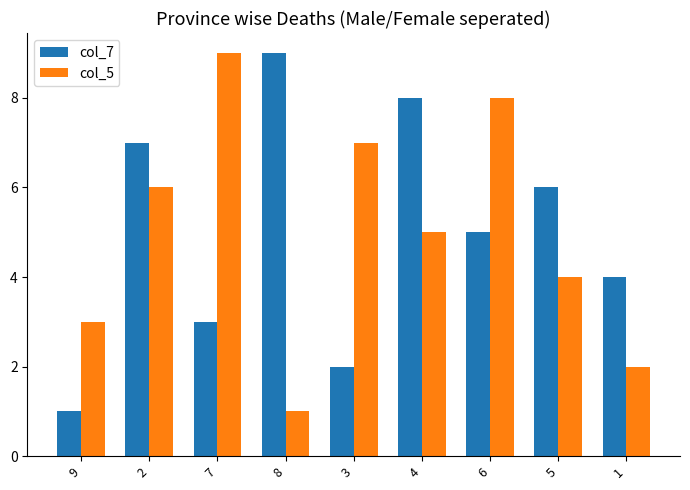

What is the difference between the highest and lowest values at 1?

2